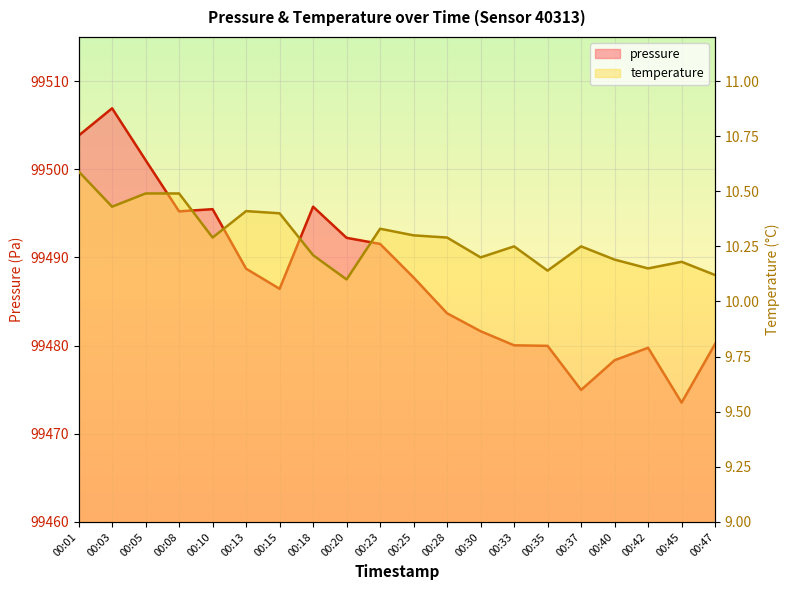

What are all the series names shown in the legend?

pressure, temperature